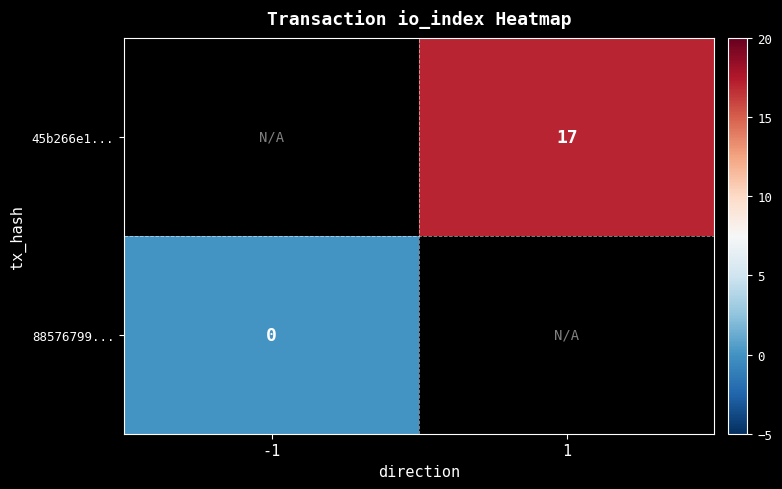

Is it true that 45b266e1... equals 25 at 1?

False